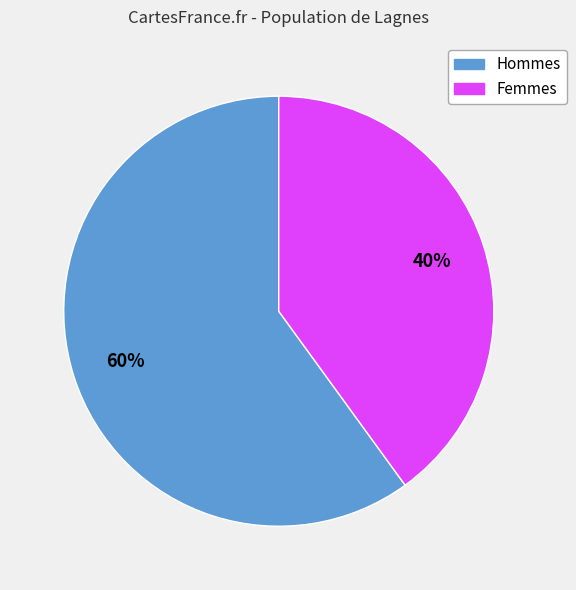

How many segments does this pie chart have?

2